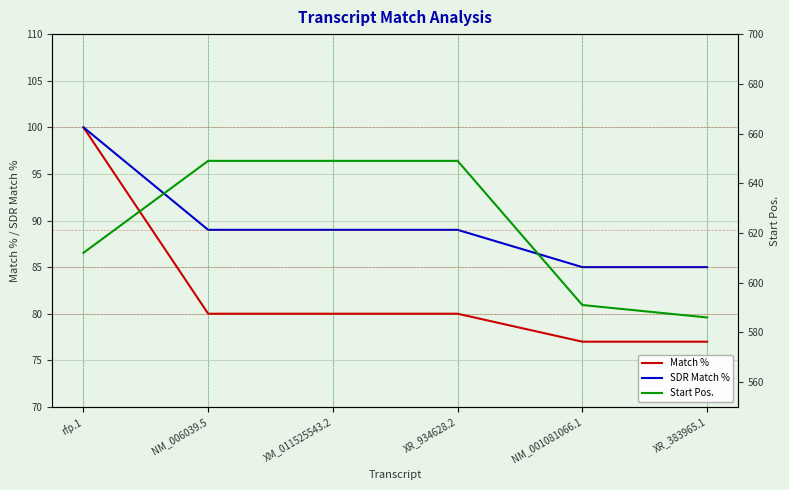

True or false: Match % and Start Pos. cross at least once.

False